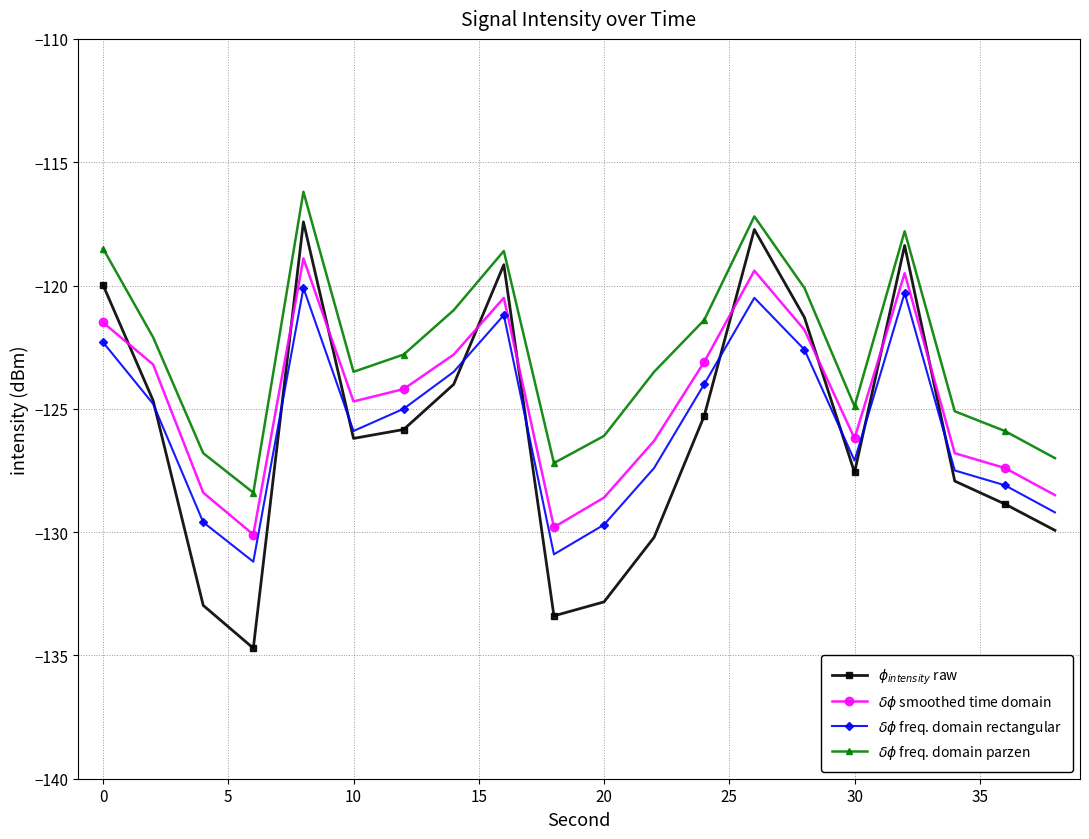

What is the greatest value displayed?

-116.2